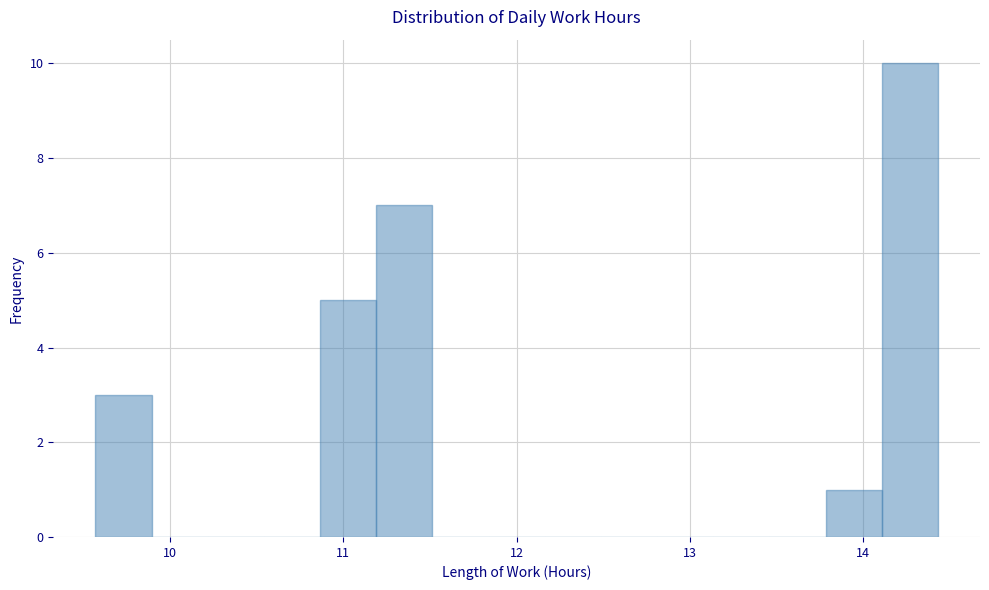

Around what value on the x-axis is the tallest bar? Give the approximate position of its centre, as read against the axis.

14.3